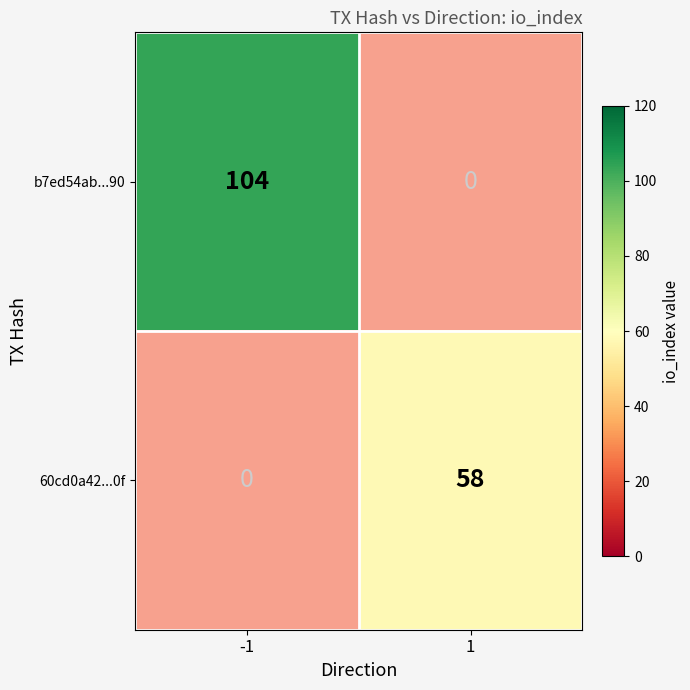

Which label corresponds to the largest value in the chart?

-1